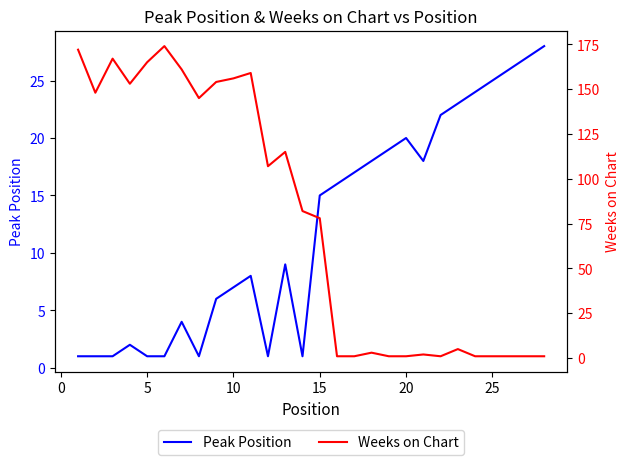

The Peak Position series shows 4 at 10. True or false?

False